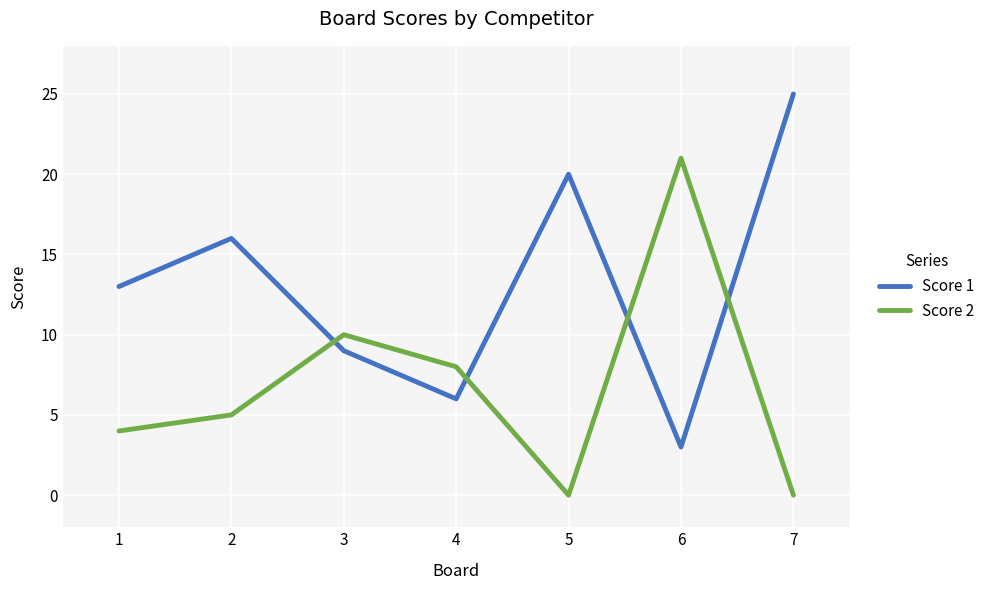

How many lines are shown in the chart?

2